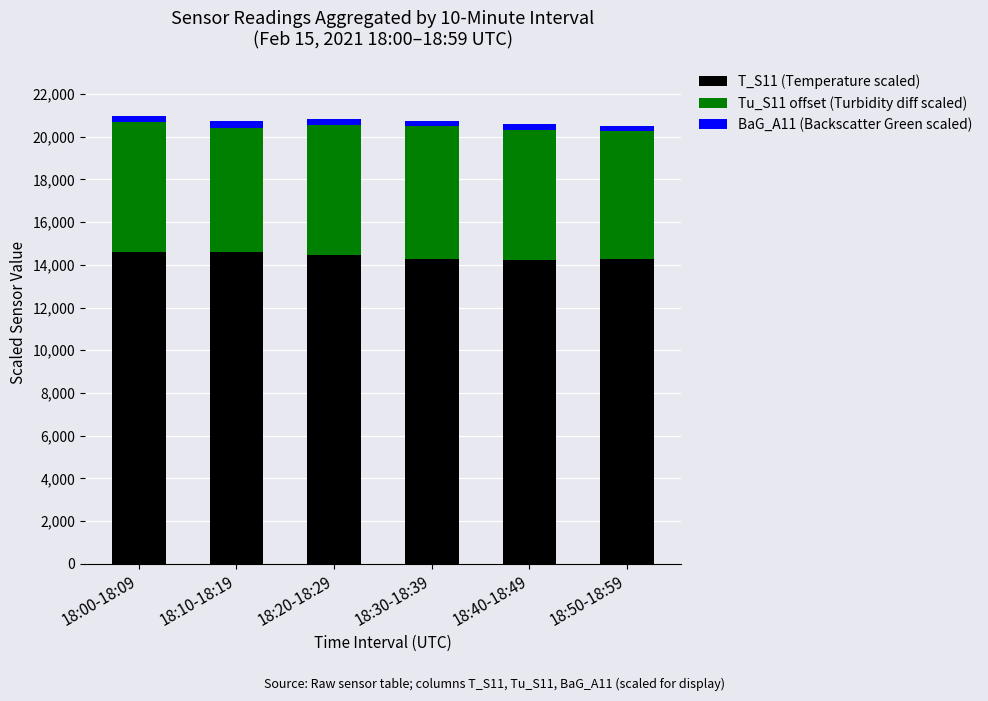

Where is T_S11 (Temperature scaled) nearest to the value 14400?

18:20-18:29